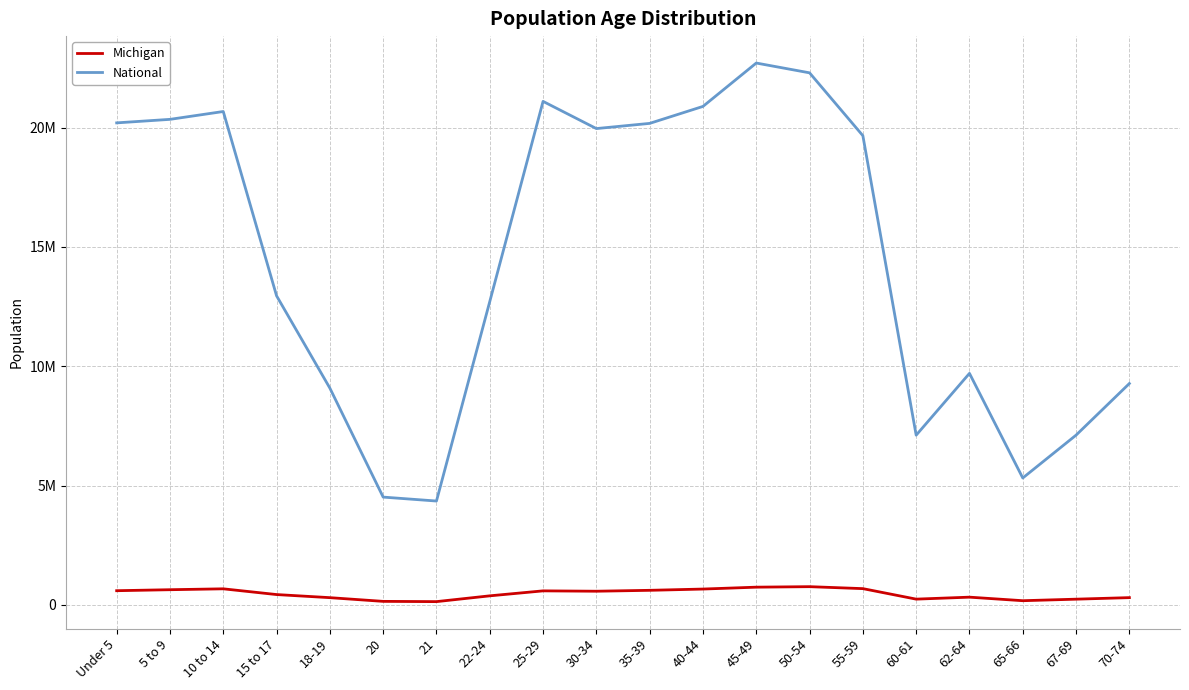

Does the chart display data point markers on the line(s)?

No